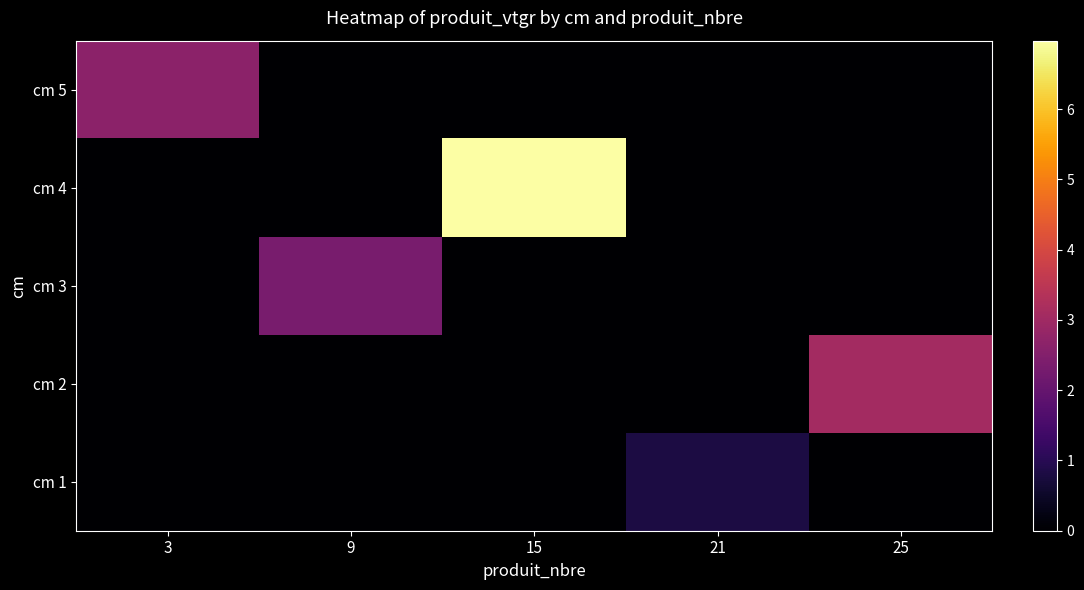

Between 25 and 15, which is larger?

25